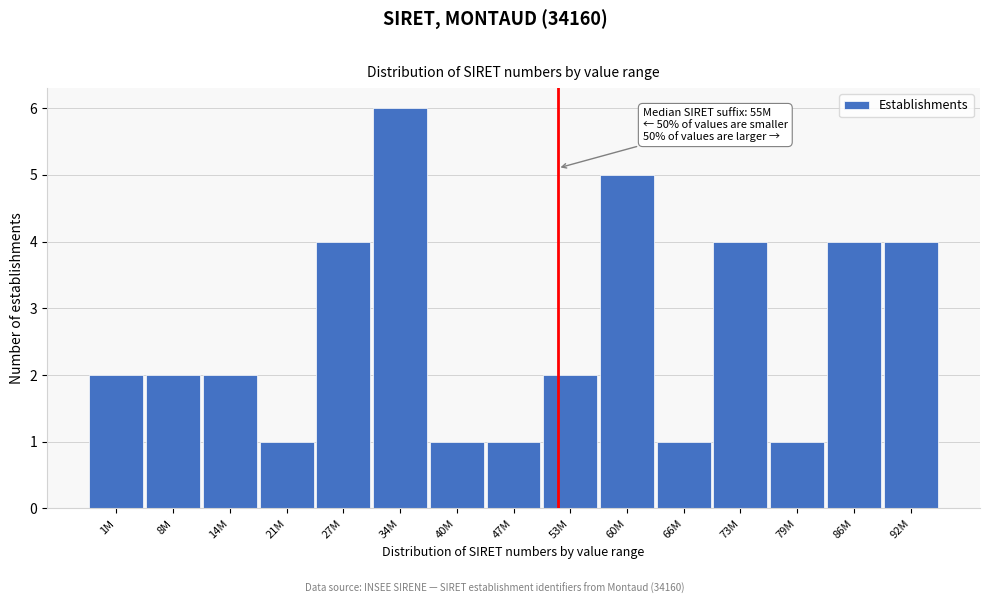

Reading left to right, transcribe all the data shown in this chart.

2	2	2	1	4	6	1	1	2	5	1	4	1	4	4